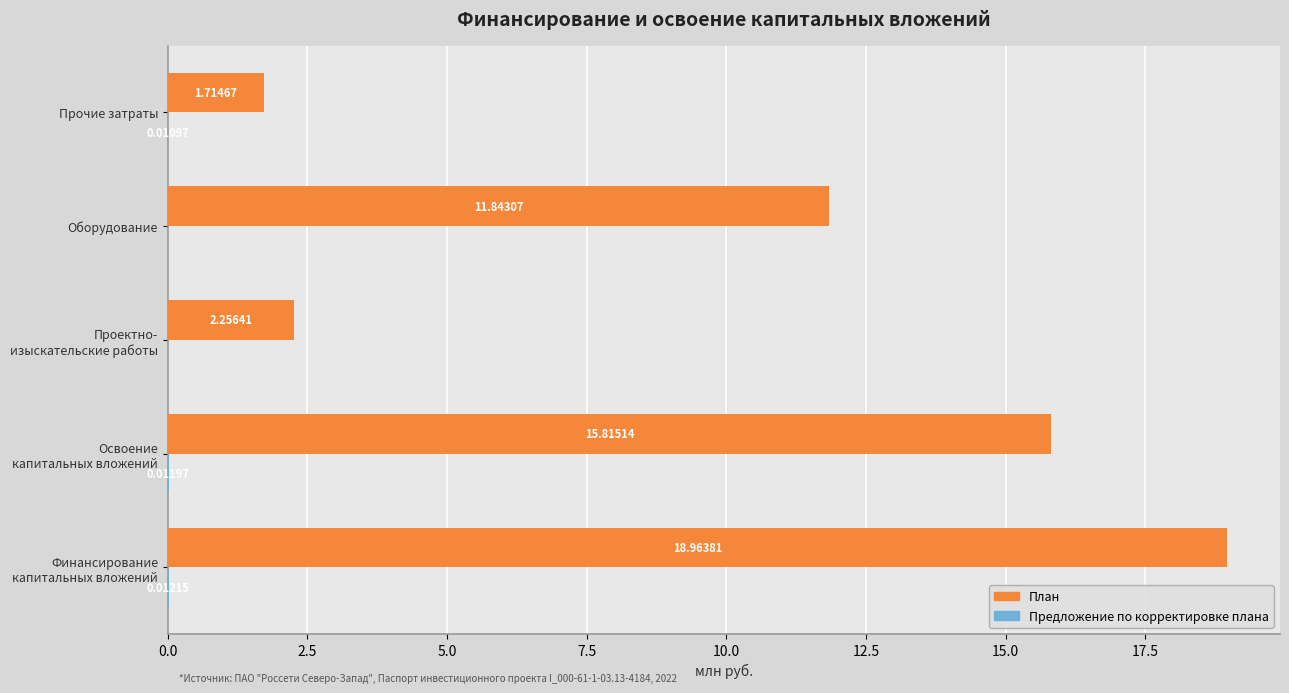

How many series are shown in this chart?

2